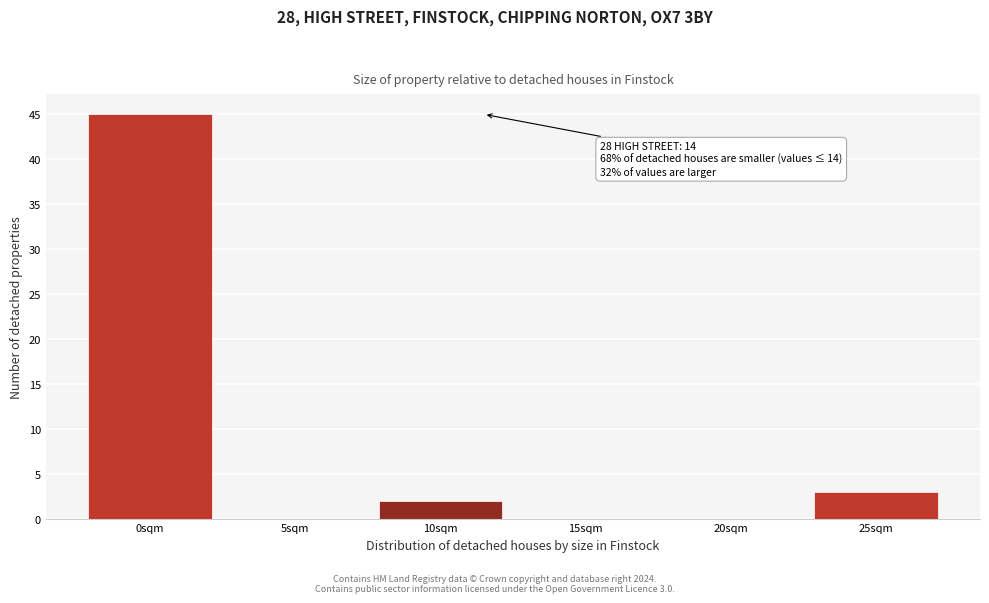

Reading left to right, extract all data points from this chart.

0sqm=45	5sqm=0	10sqm=2	15sqm=0	20sqm=0	25sqm=3